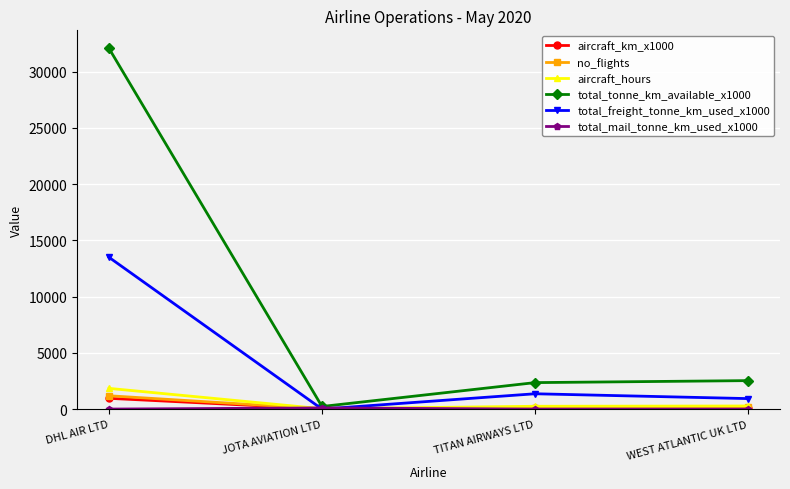

Does the chart have visible grid lines?

Yes